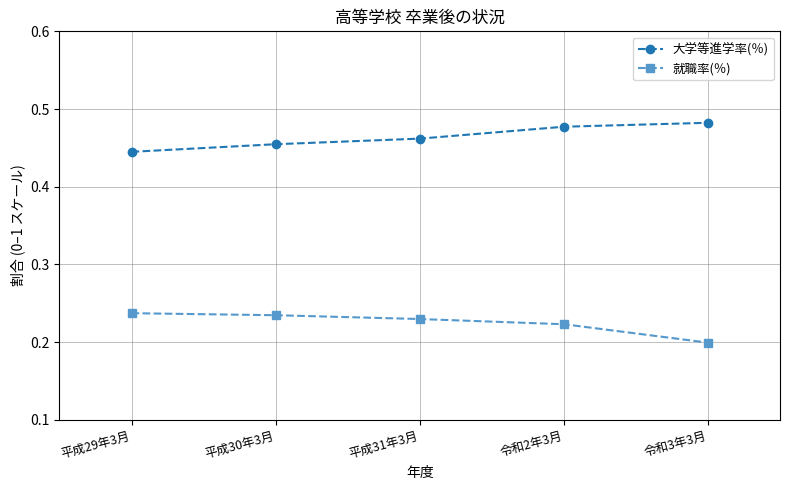

Rank the categories by 大学等進学率(％) value from lowest to highest.

平成29年3月, 平成30年3月, 平成31年3月, 令和2年3月, 令和3年3月